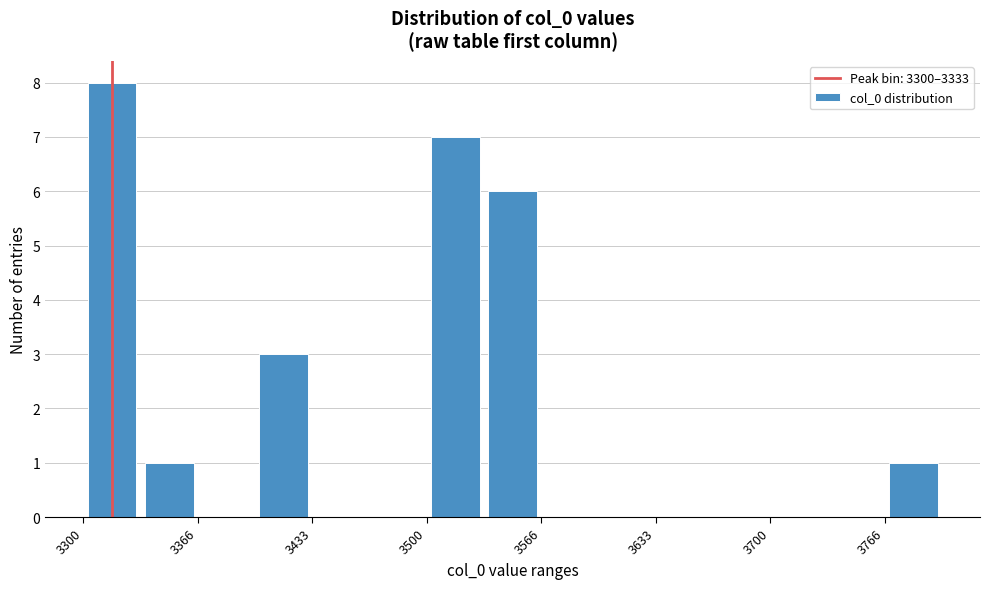

Around what value on the x-axis is the tallest bar? Give the approximate position of its centre, as read against the axis.

3320